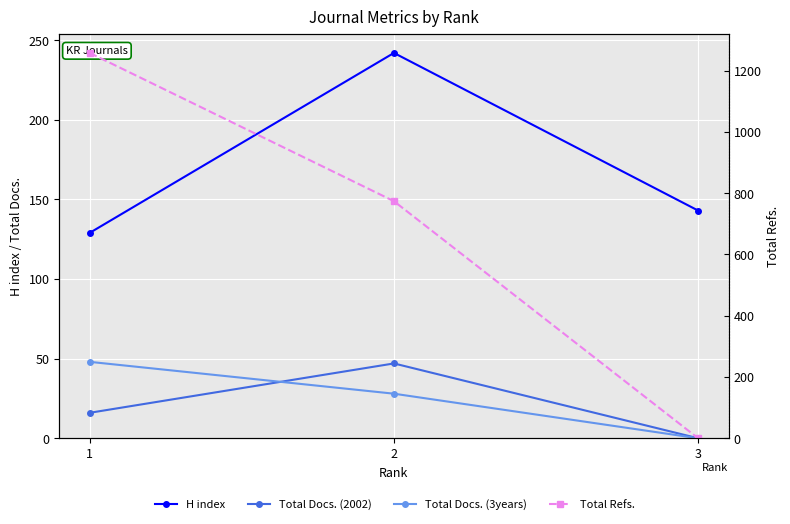

The value of H index at 2 is 242. True or false?

True